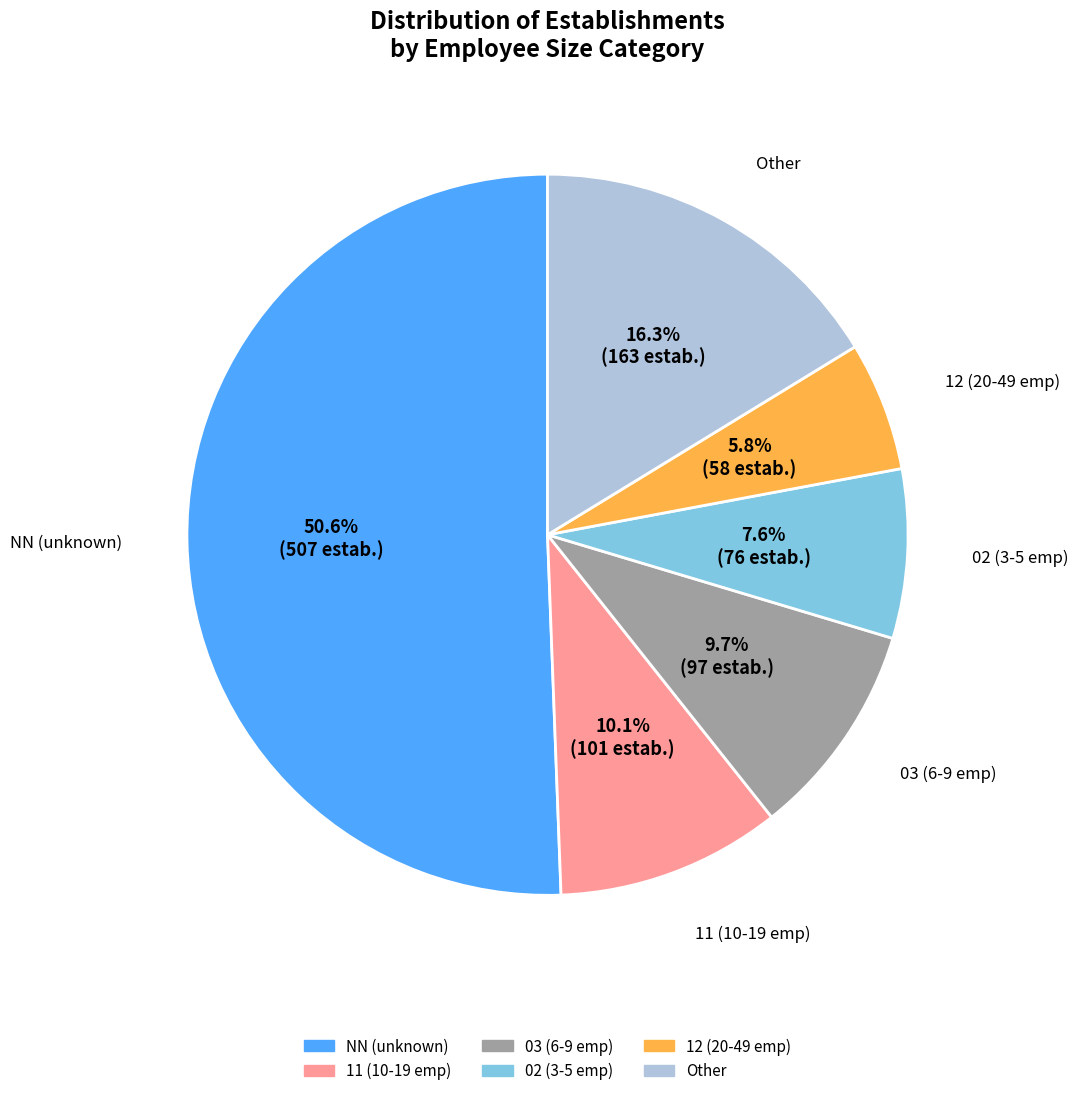

Does any single category account for the majority?

Yes